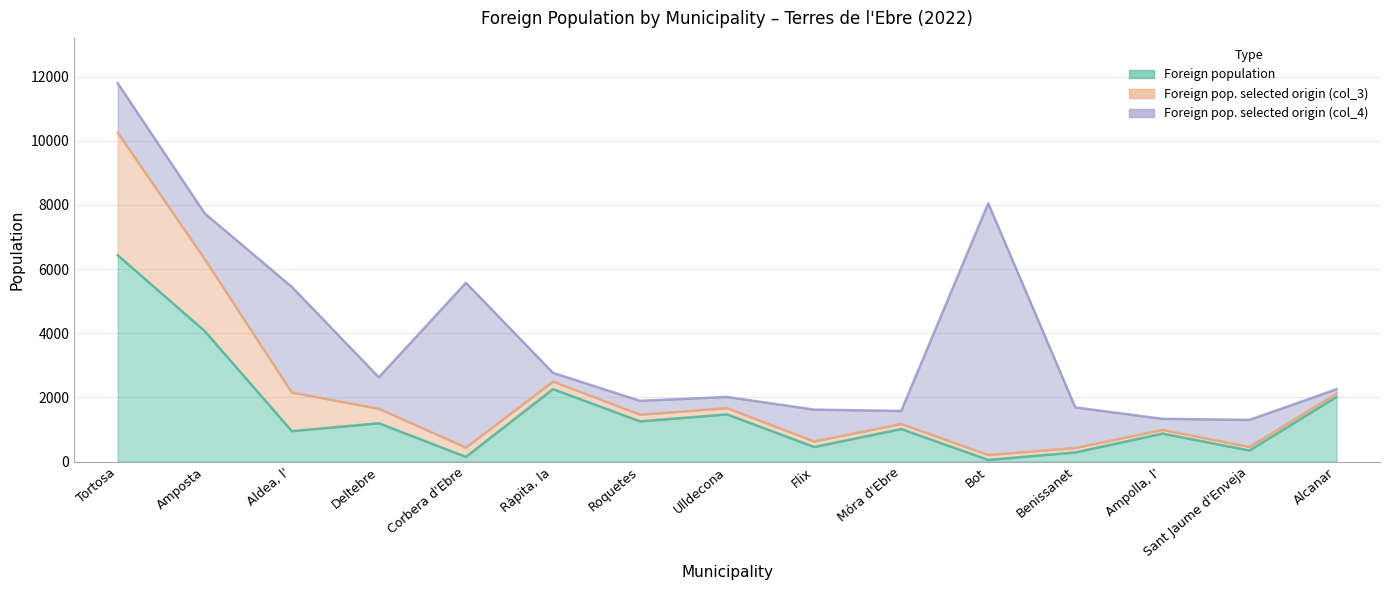

What is the label of the 15th point from the right?

Tortosa